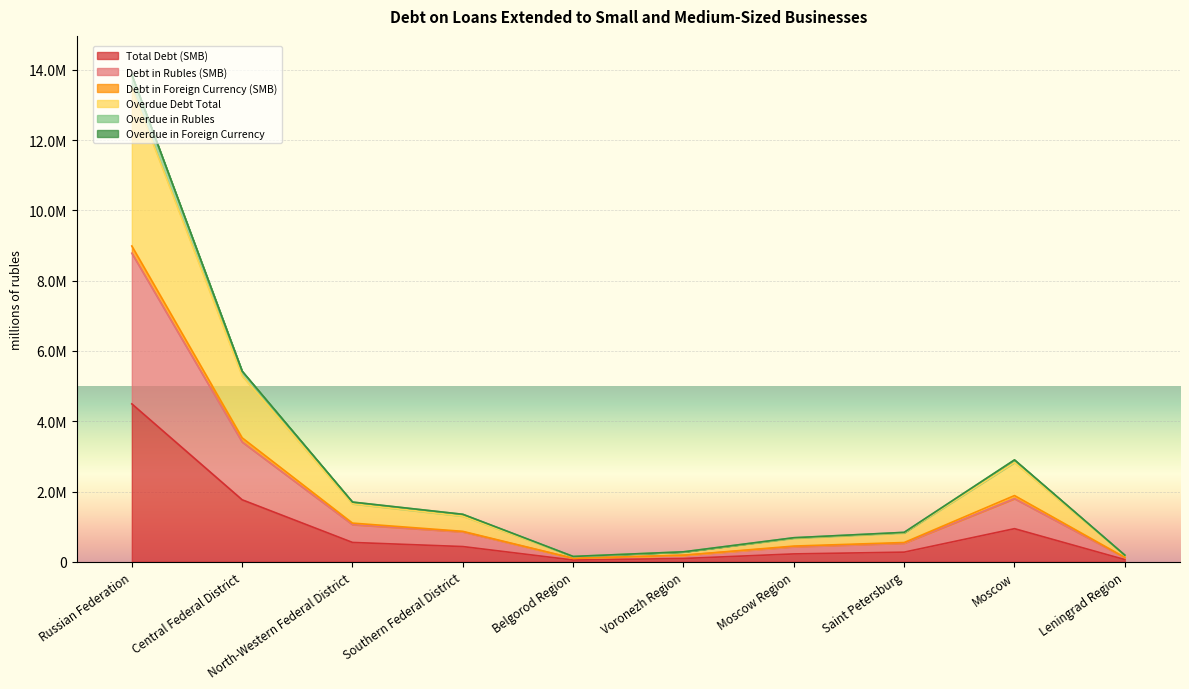

What is the difference between the maximum and minimum values in the Debt in Rubles (SMB) series?

8685200